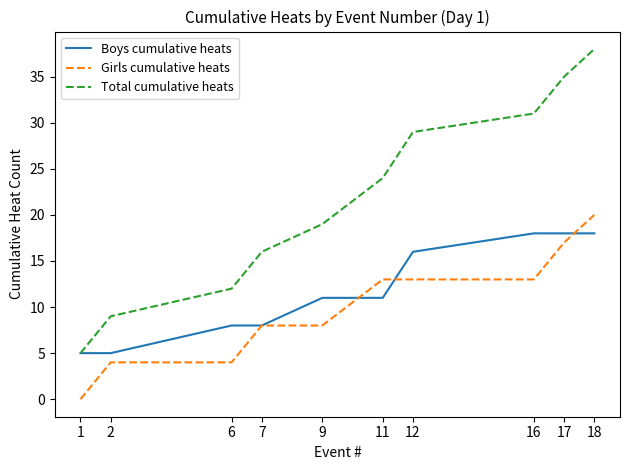

What is the sum of the Boys cumulative heats values at 17 and 7?

26